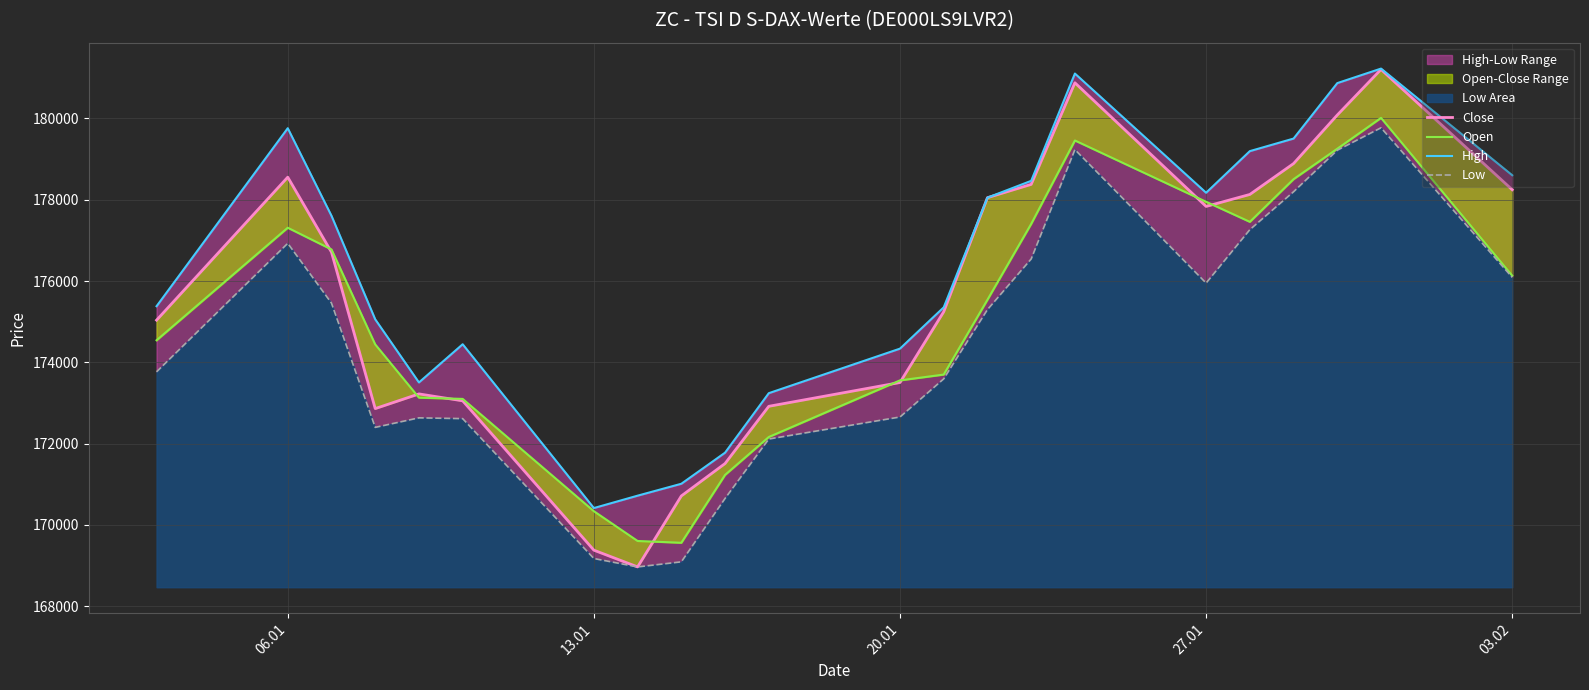

List the series in order of their overall mean, lowest first.

Low, Open, Close, High